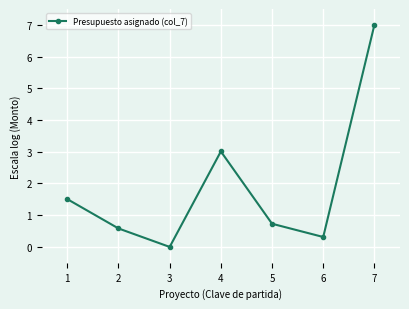

What is the difference between the values at 6 and 1?

1.2